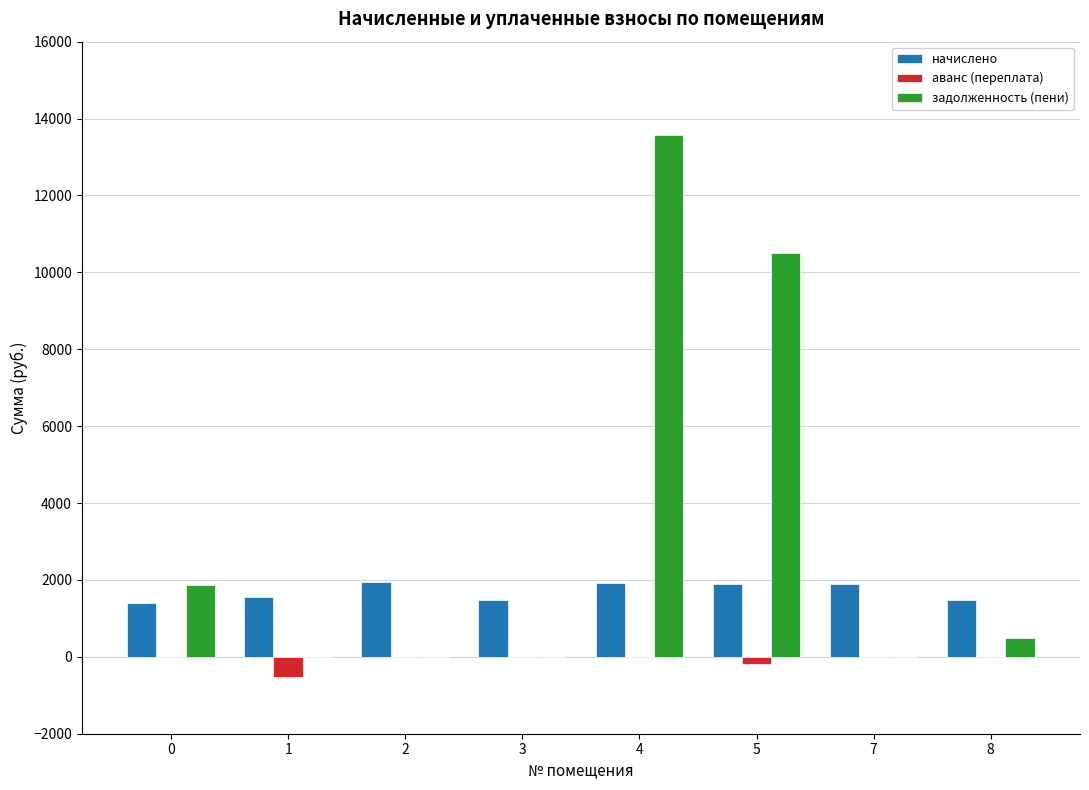

Between 2 and 4, which series saw the biggest shift?

задолженность (пени)